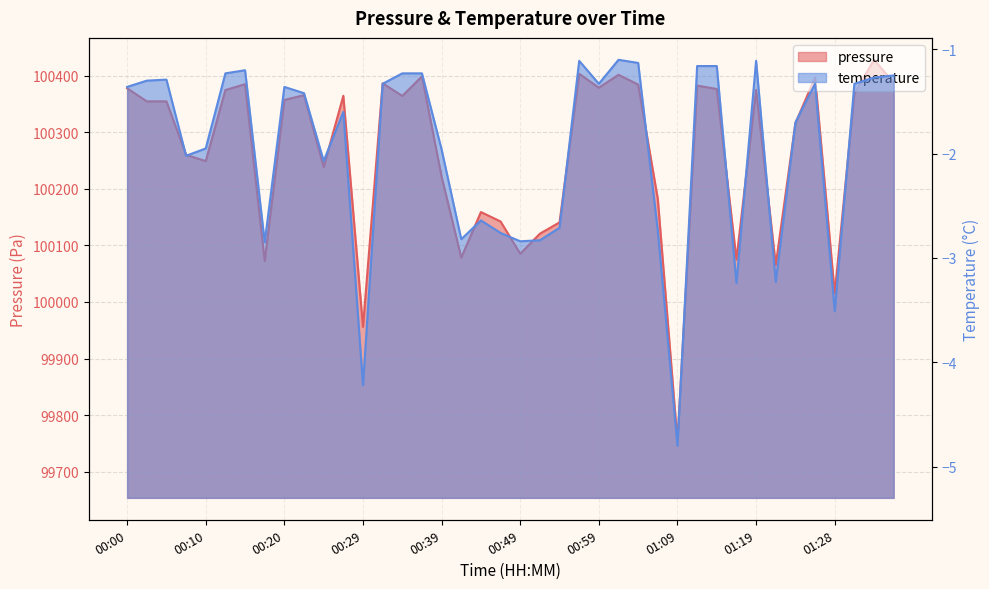

What is the sum of all pressure values?

4010491.3